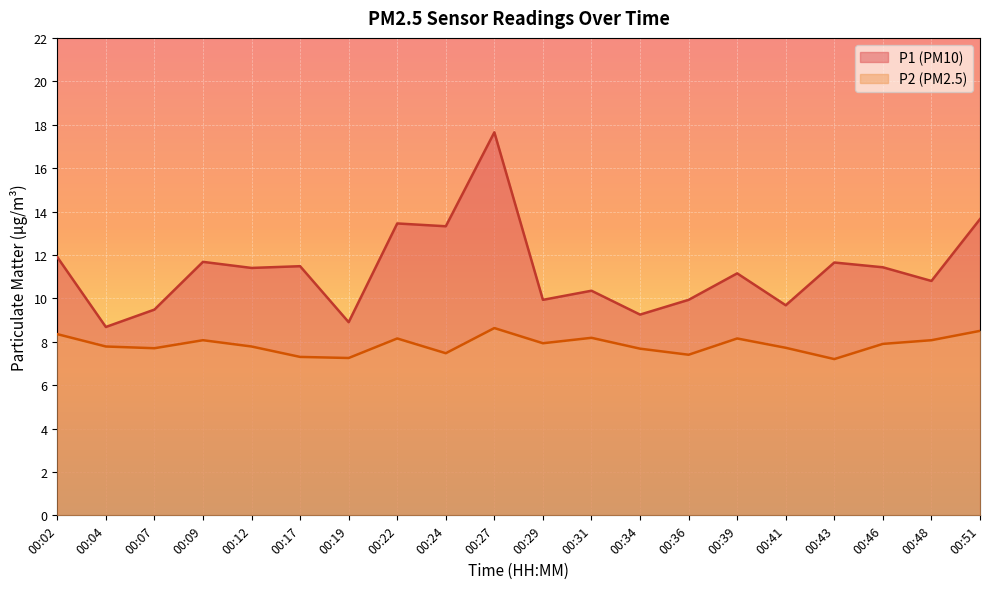

What is the value of the P1 point at the 19th from the left?

10.8